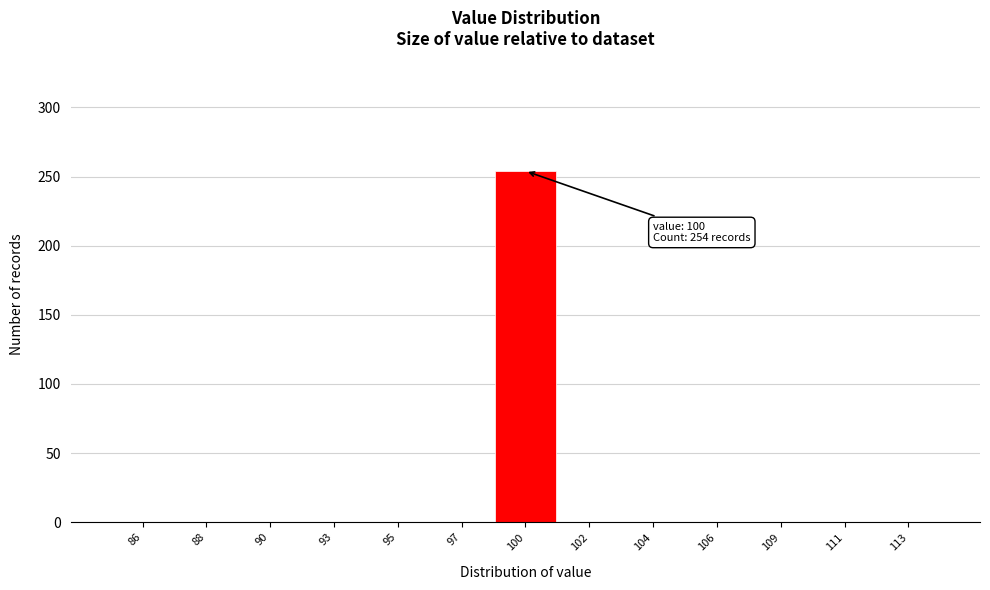

Reading left to right, extract all data points from this chart.

86=0	88=0	90=0	93=0	95=0	97=0	100=254	102=0	104=0	106=0	109=0	111=0	113=0